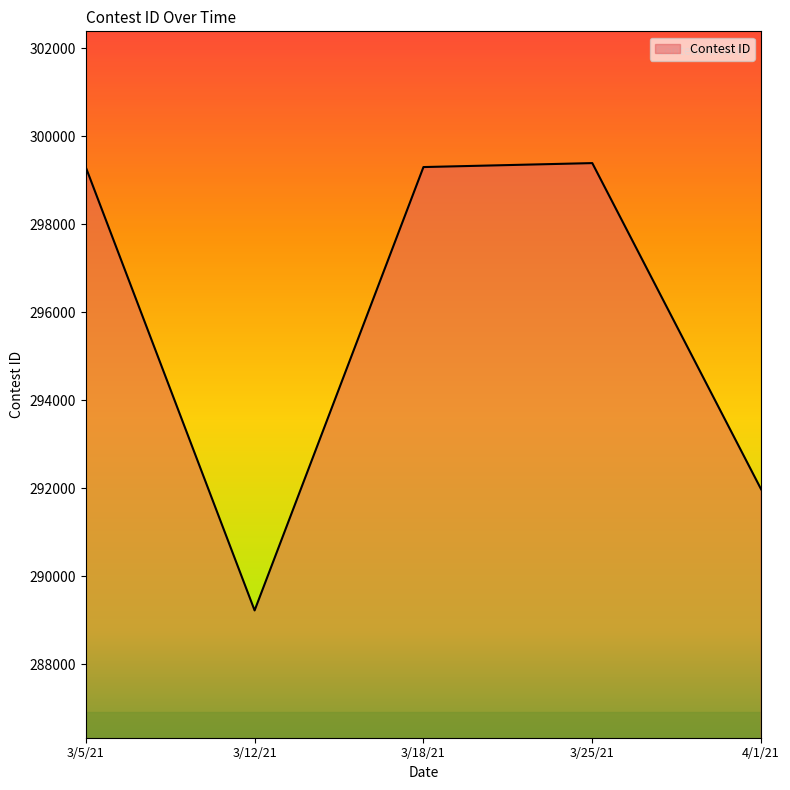

Is it true that the value at 3/5/21 is 299299?

True